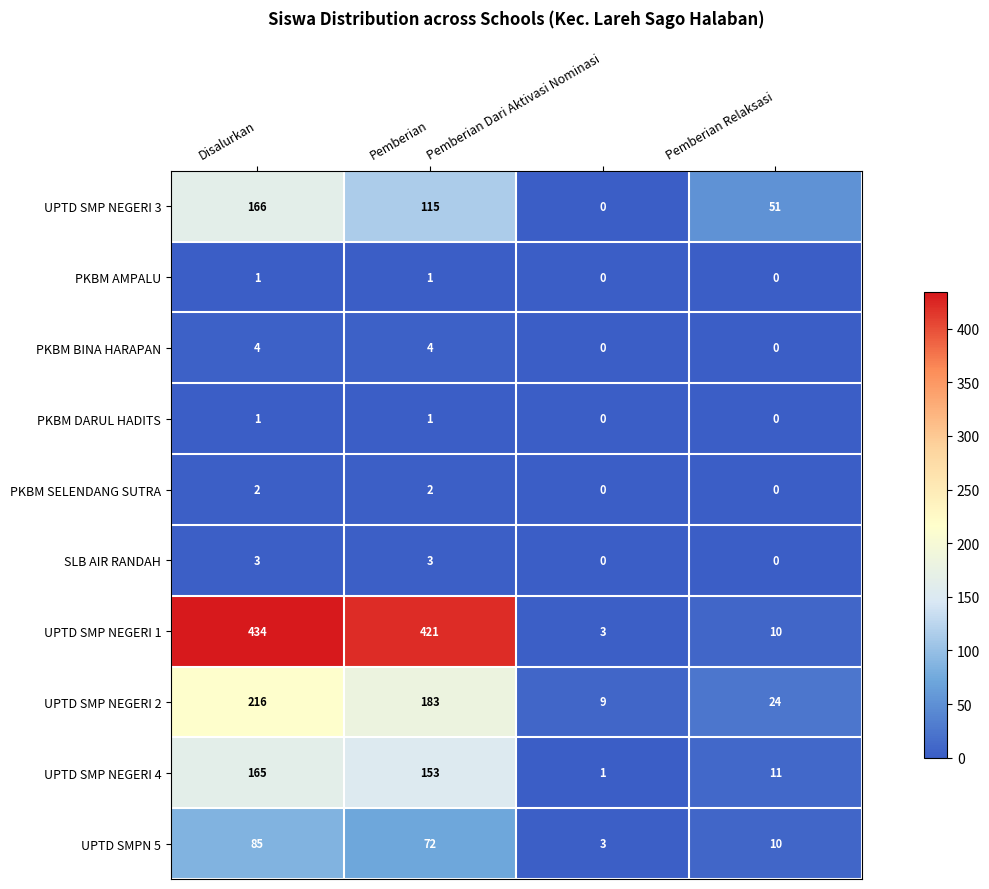

Between Disalurkan and Pemberian Relaksasi, which series saw the biggest shift?

UPTD SMP NEGERI 1